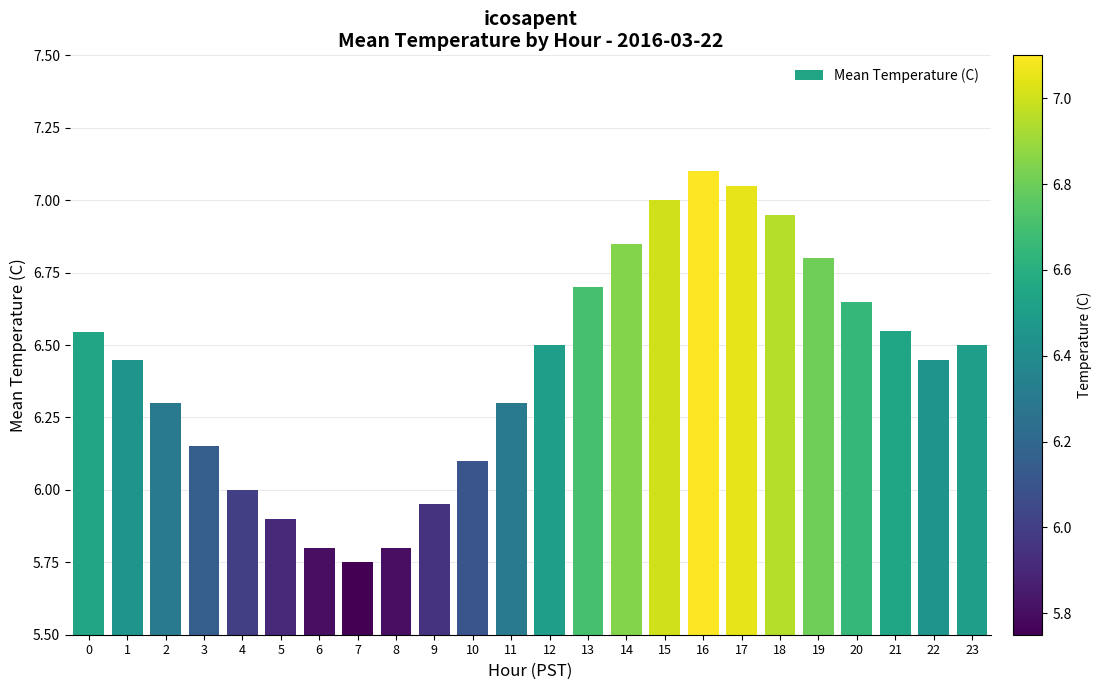

Are the bars horizontal?

No